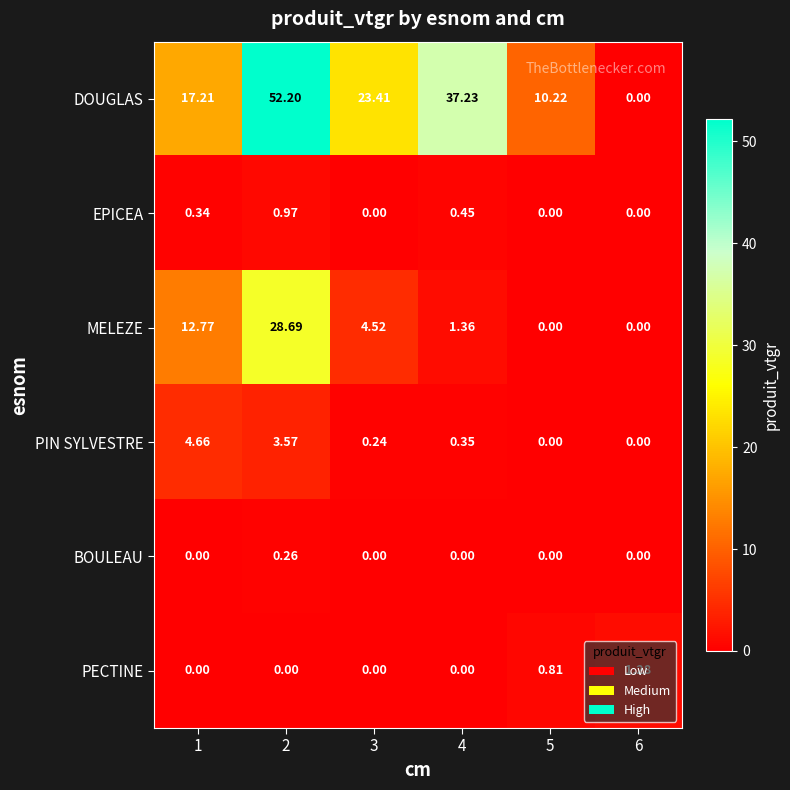

Which series changed the most between 1 and 4?

DOUGLAS